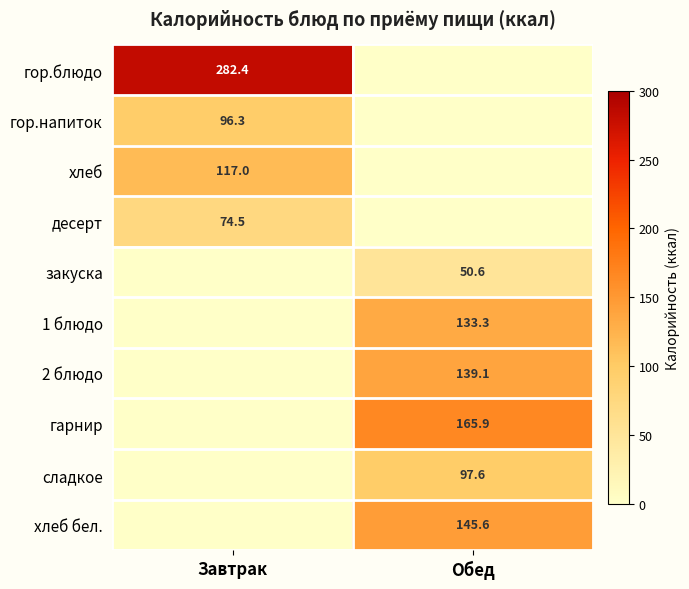

The value of гарнир at Обед is 47.2. True or false?

False